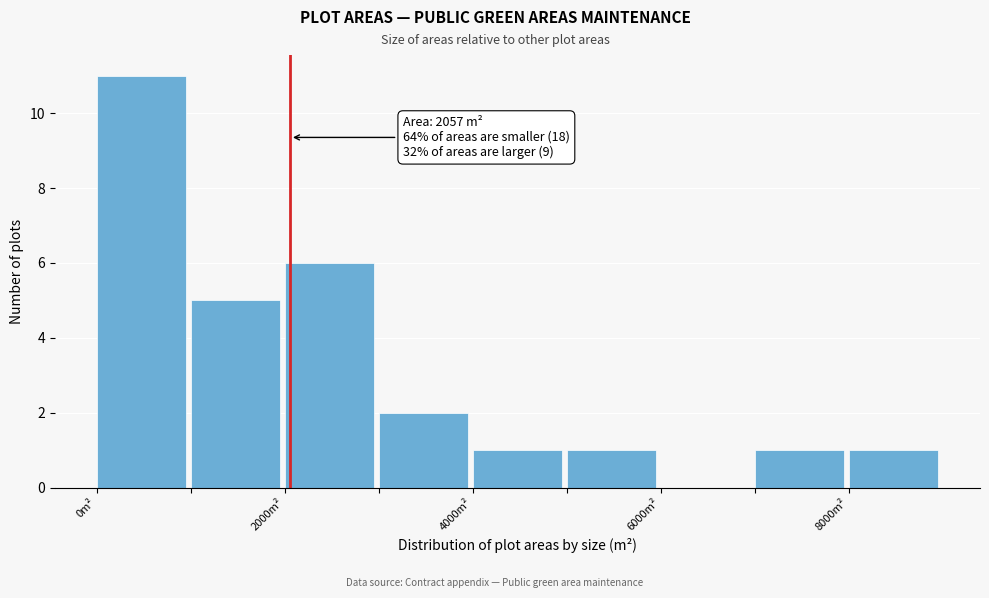

Over which range of the x-axis is the bar tallest?

0 to 1000